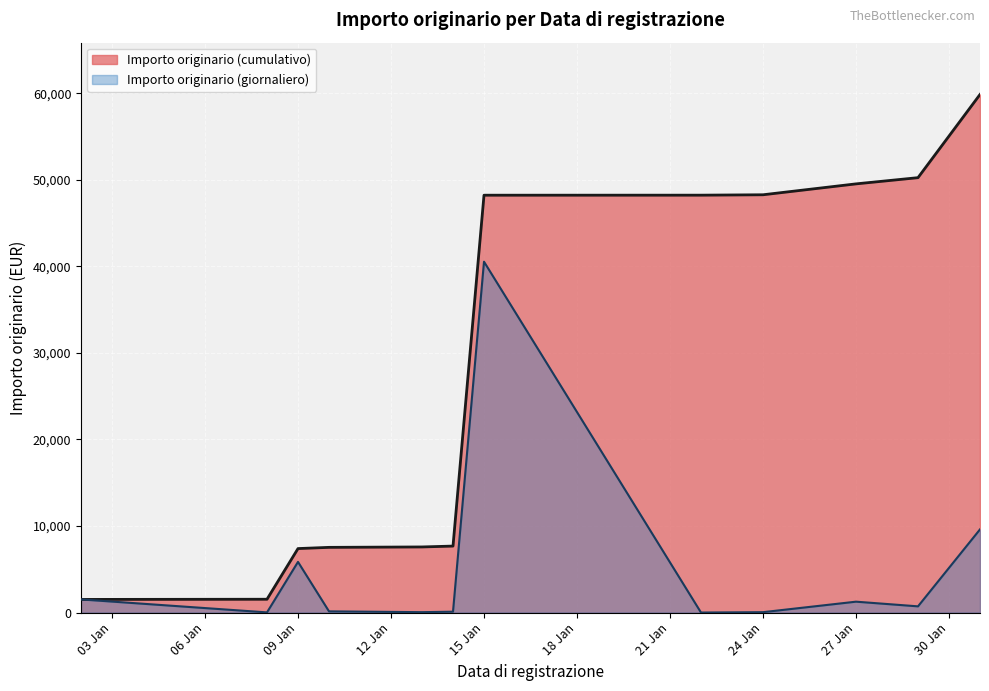

What is the maximum value shown in the chart?

59849.9